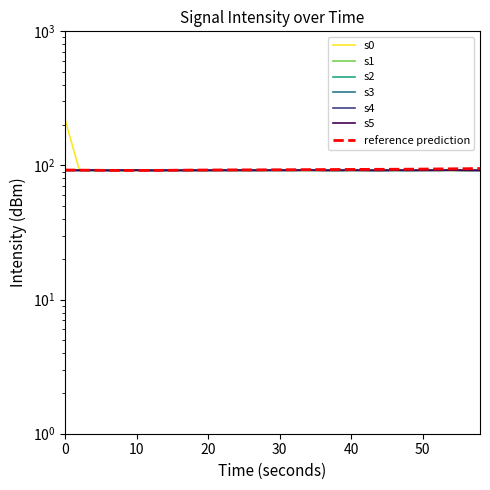

The s3 series shows 92.0 at 2. True or false?

True